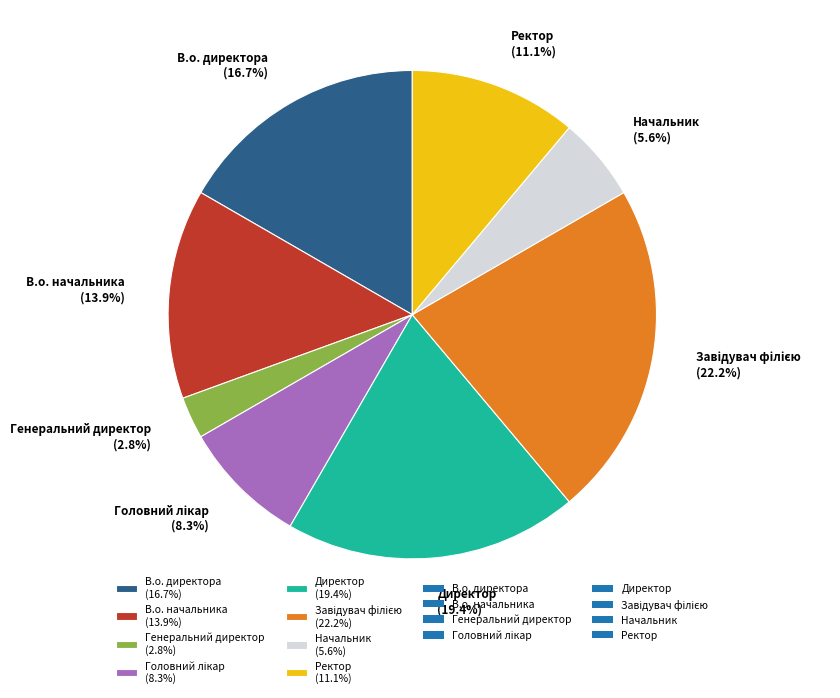

Do Генеральний директор (2.8%) and Директор (19.4%) together represent more than half of the pie?

No